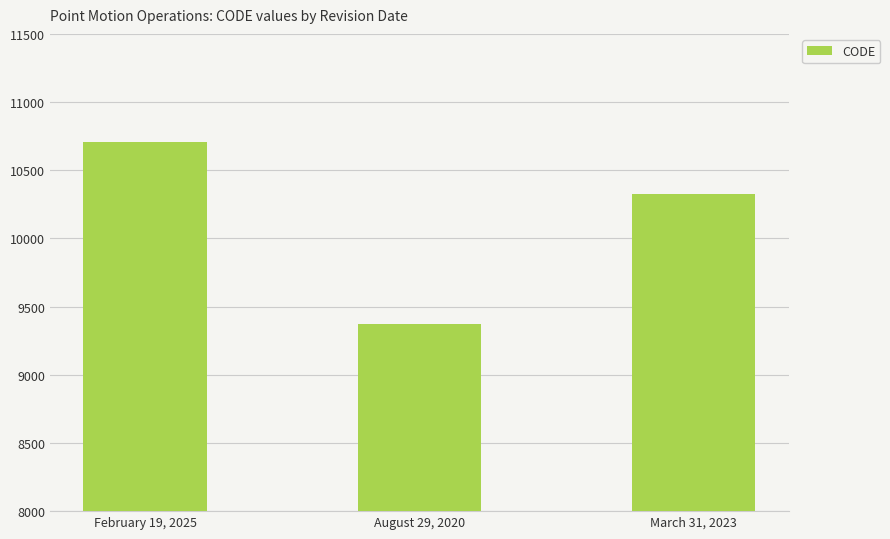

List the labels in order of value, smallest first.

August 29, 2020, March 31, 2023, February 19, 2025